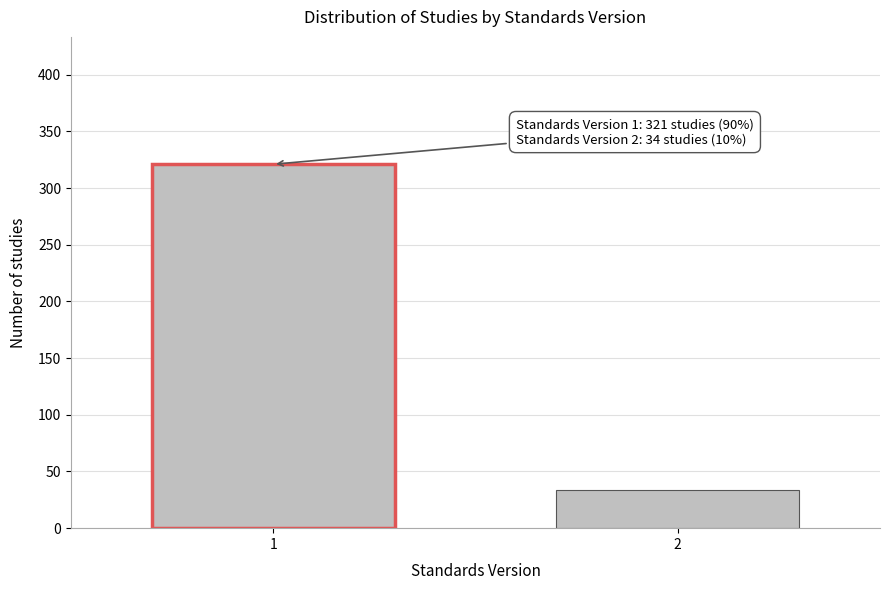

Reading right to left, extract all data points from this chart.

34	321